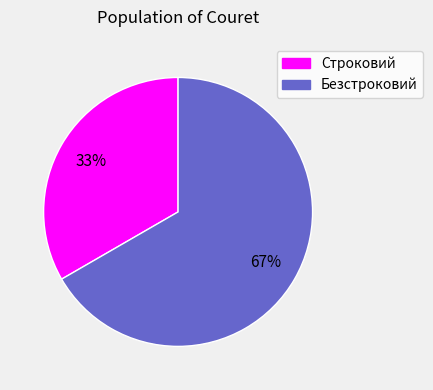

What percentage is the Безстроковий slice, to the nearest percent?

67%